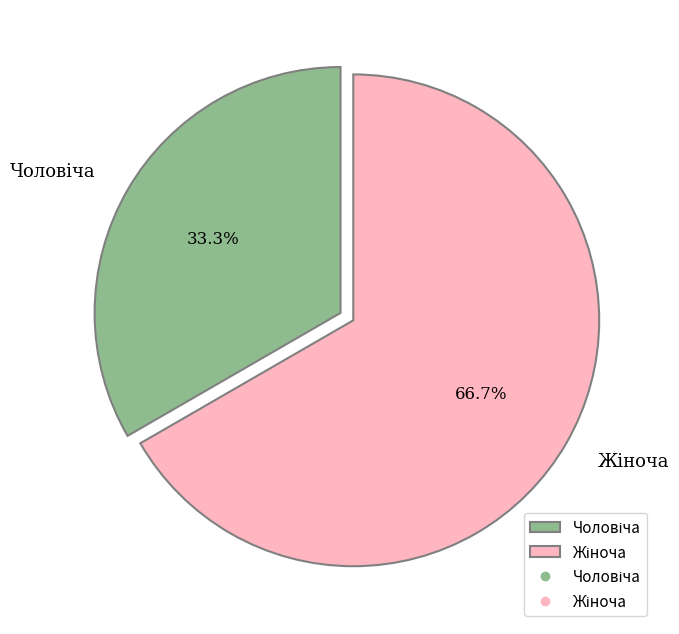

Is there a majority slice in this chart?

Yes